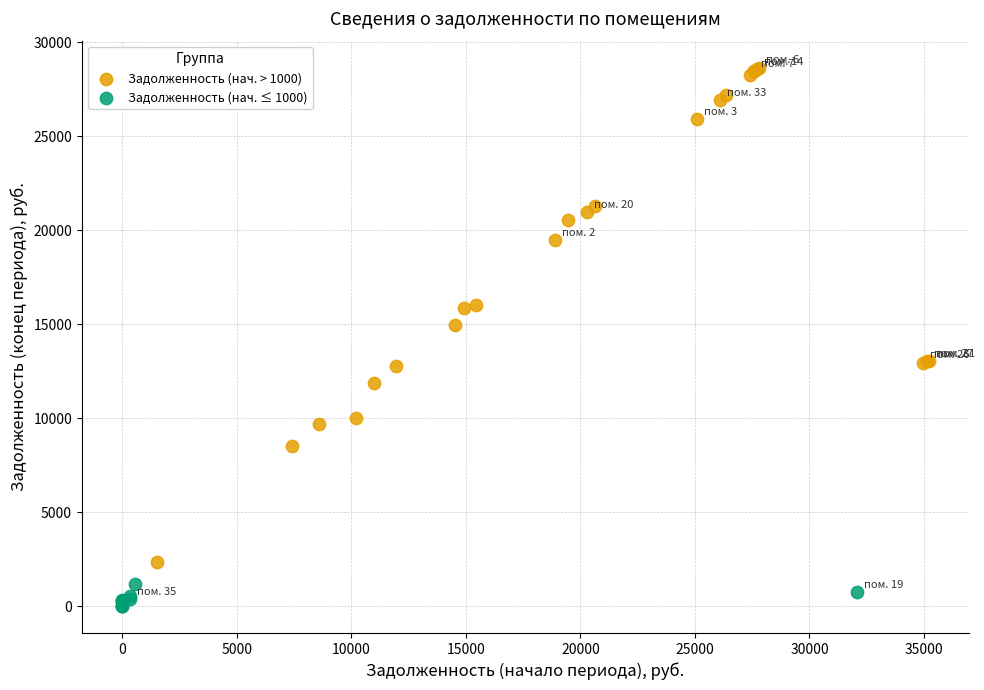

Which series reaches the maximum Y coordinate?

Задолженность (нач. > 1000)